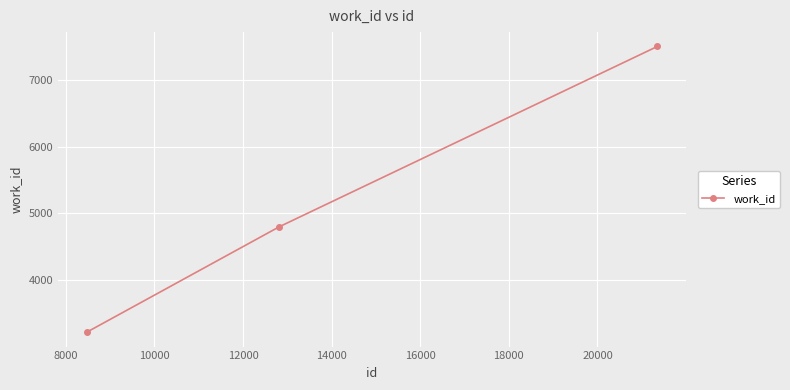

What is the difference between the maximum and minimum values?

4274